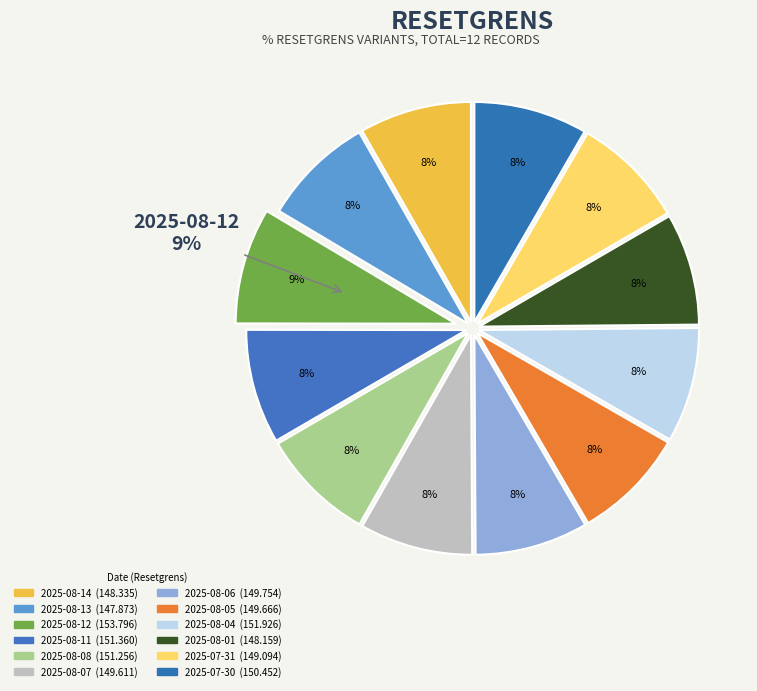

Which has a higher value, 2025-08-05 or 2025-08-08?

2025-08-08